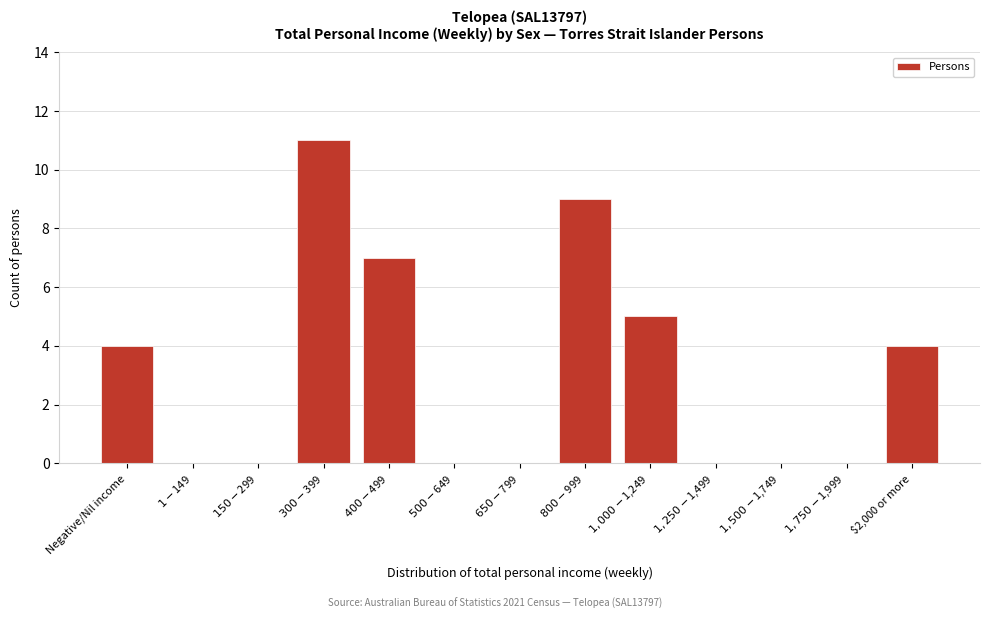

What is the maximum value shown in the chart?

11